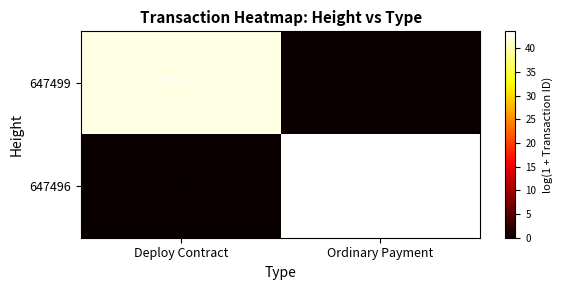

True or false: 647496 has a value of -21.0 at Deploy Contract.

False